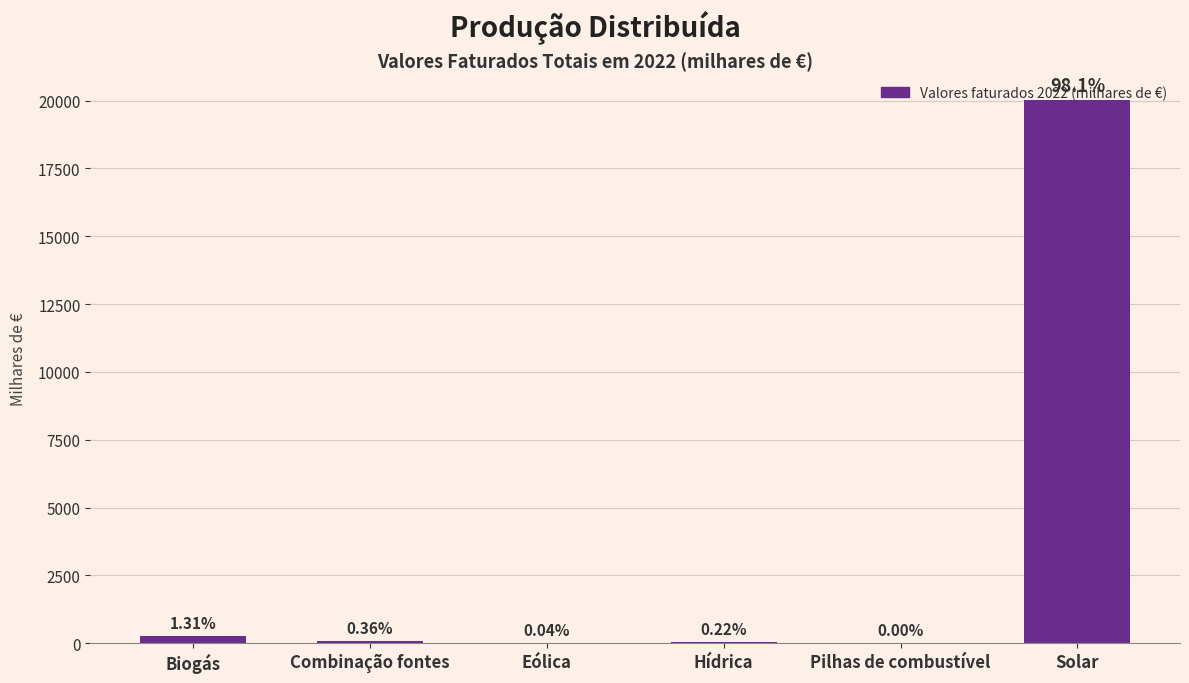

What is the value of the 5th bar from the left?

0.1